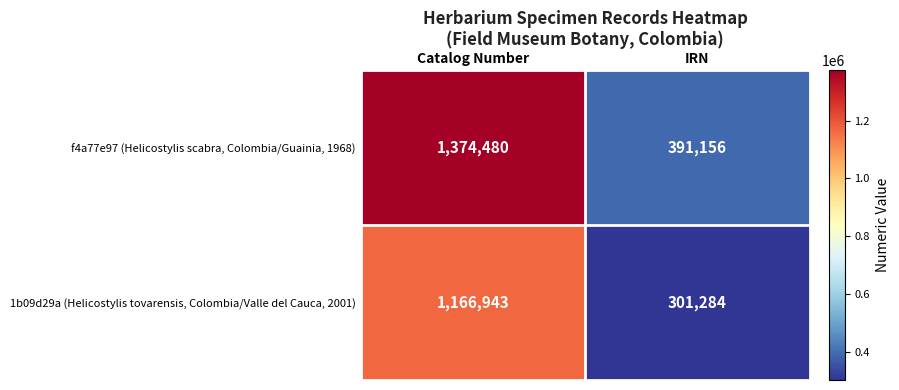

What is the difference between the highest and lowest values at Catalog Number?

207537